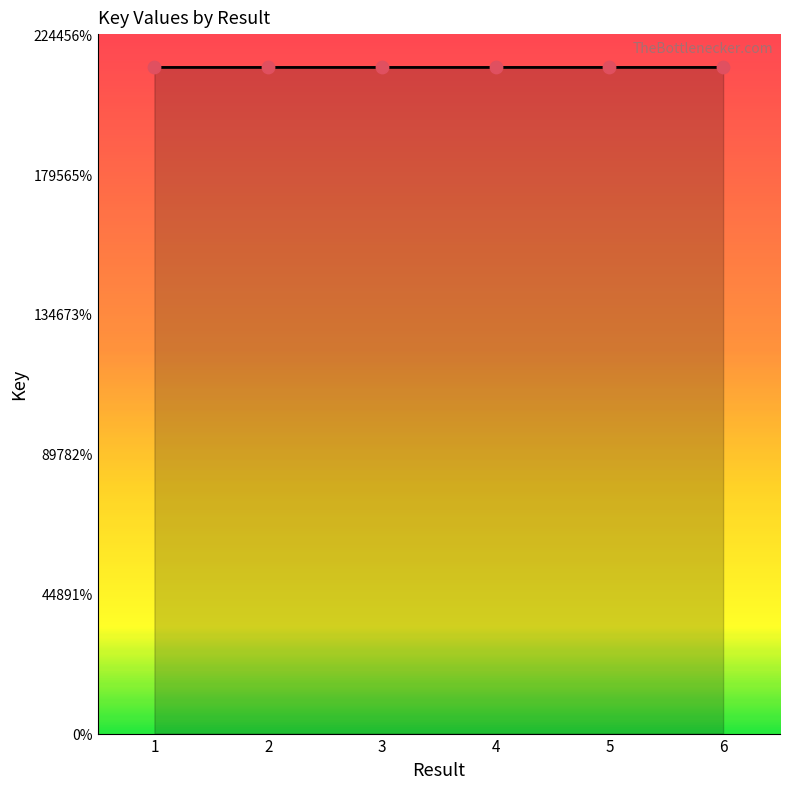

What is the change in value from 2 to 3?

-37